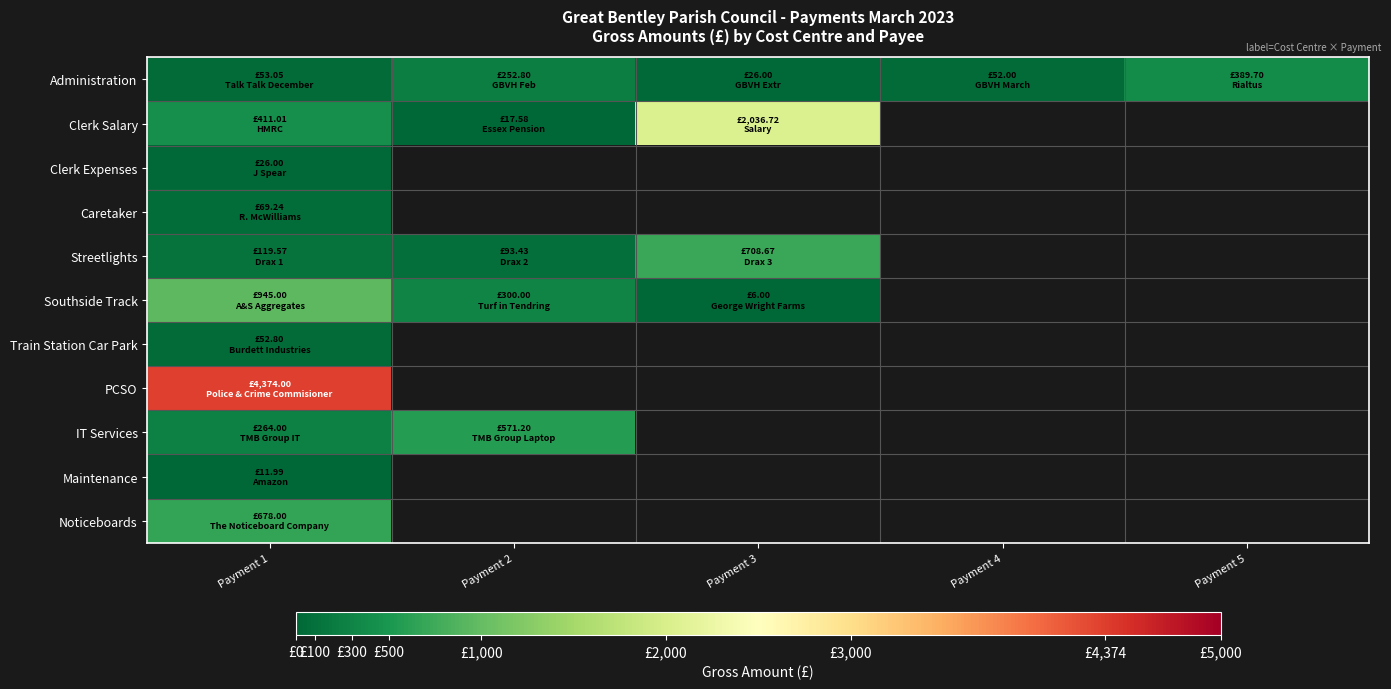

What is the highest value of the Noticeboards series?

678.0